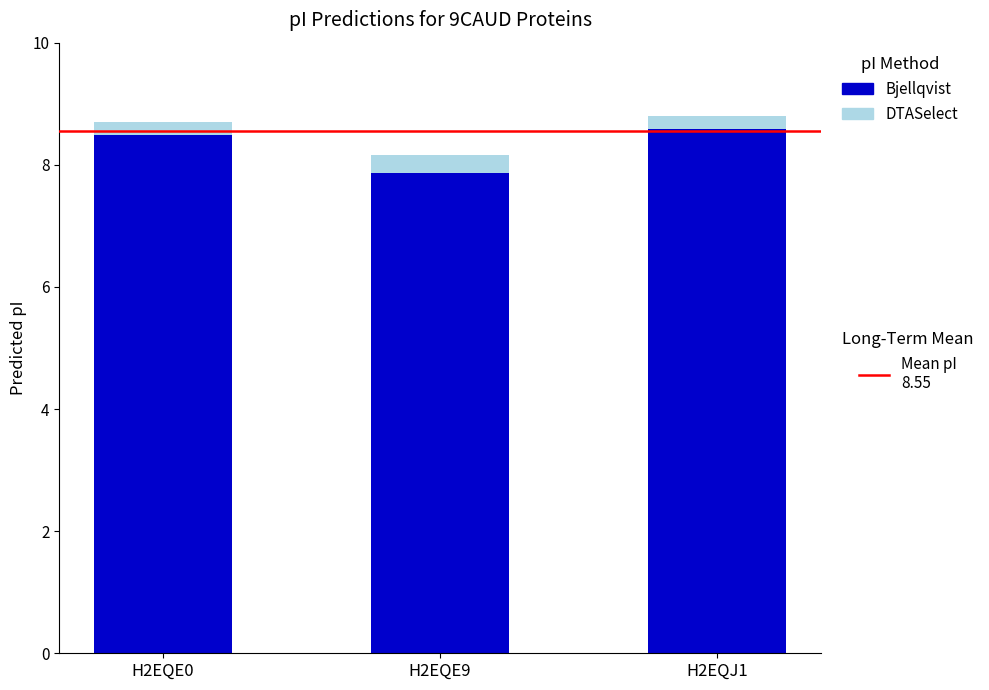

Does the chart contain any negative values?

No